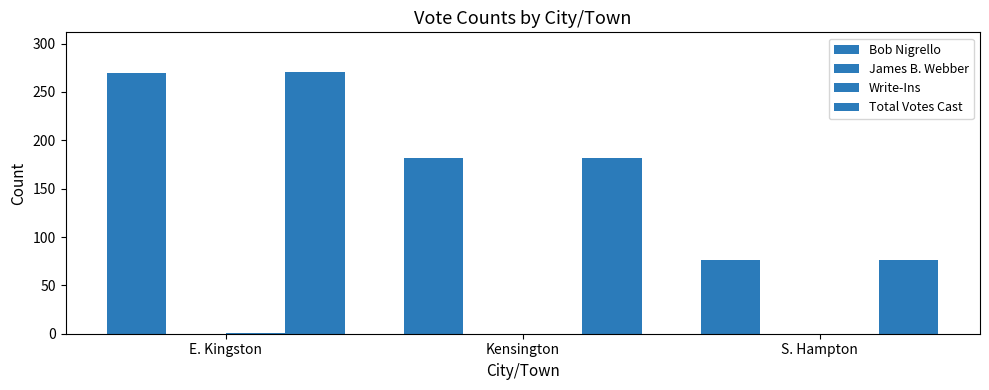

What is the value of the Total Votes Cast bar at the 3rd from the left?

76